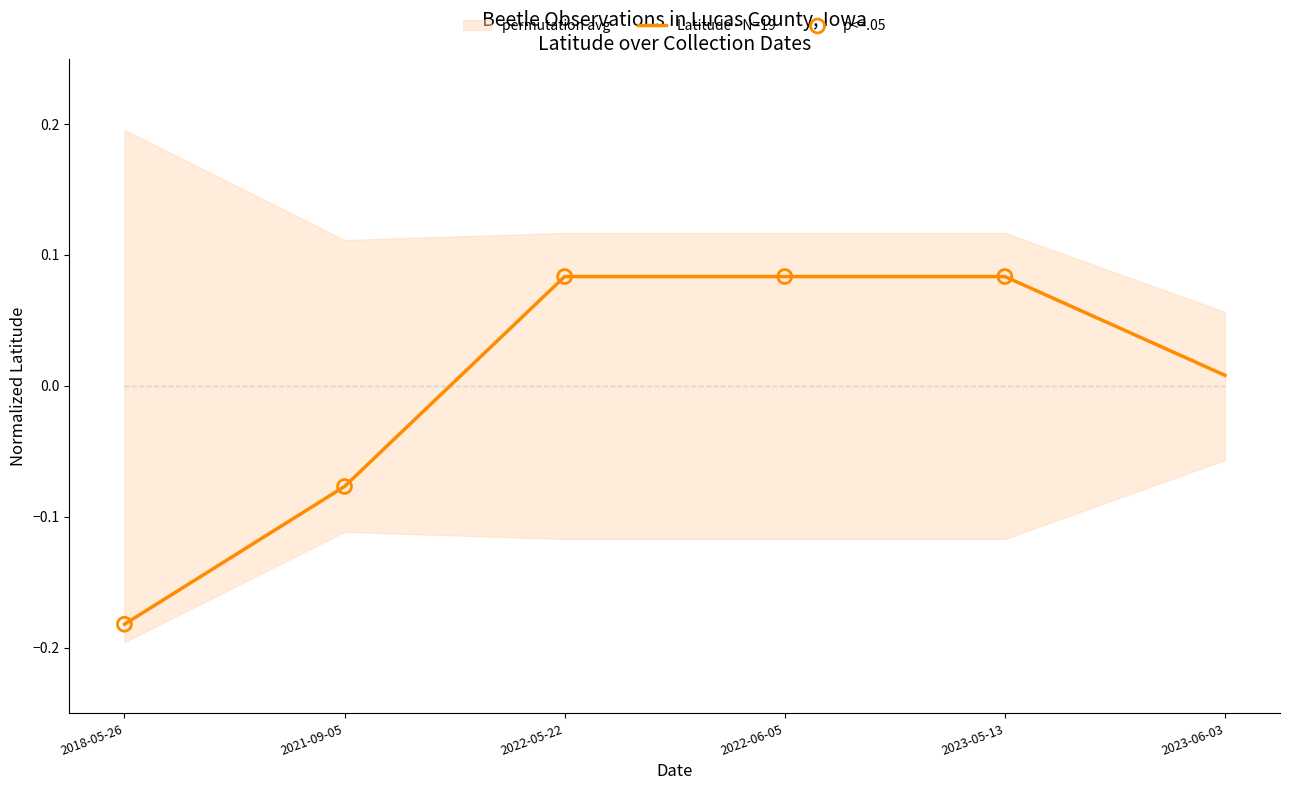

What is the change in value from 2021-09-05 to 2023-06-03?

+0.1